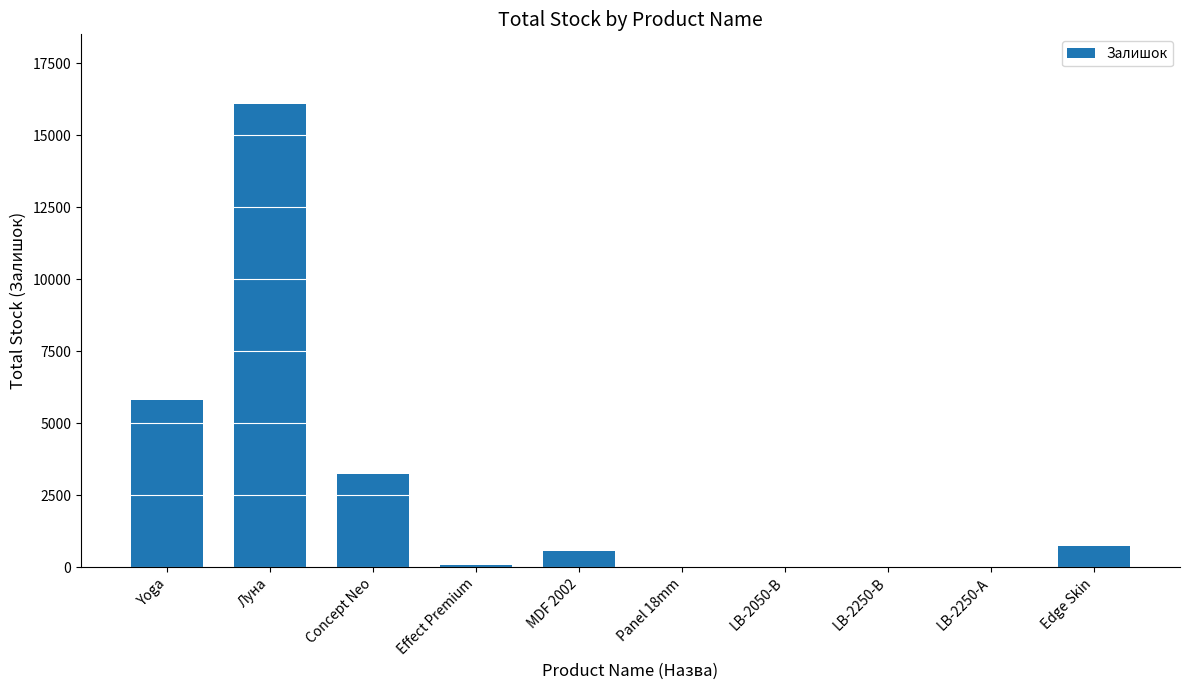

Which has a higher value, Concept Neo or Edge Skin?

Concept Neo